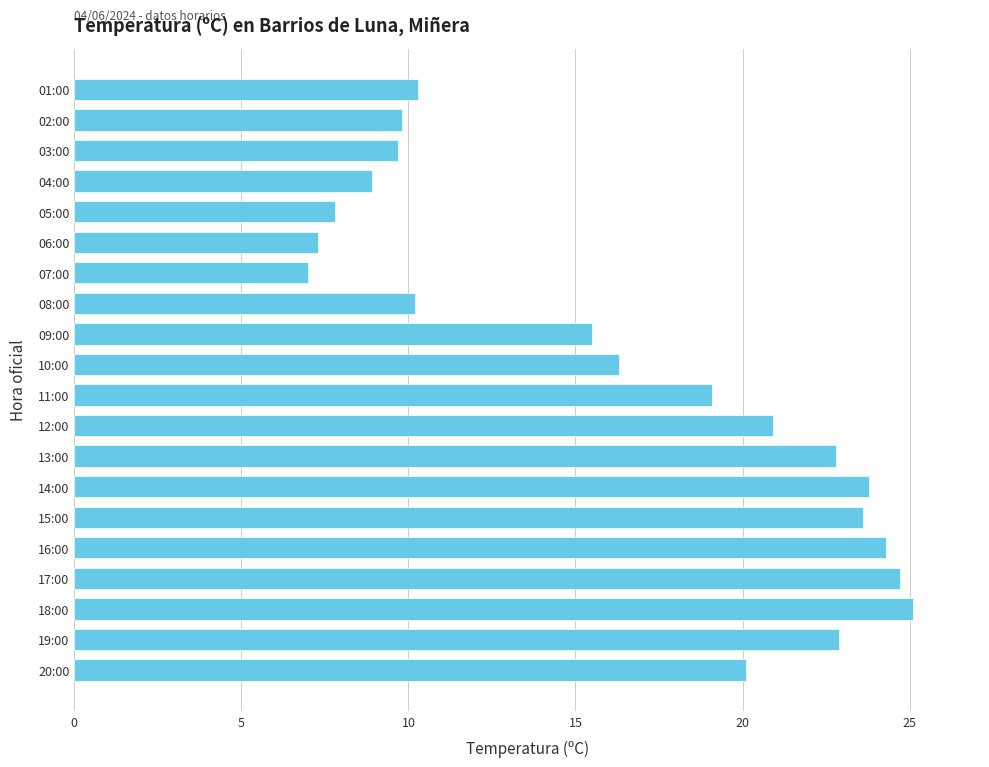

What is the greatest value displayed?

25.1